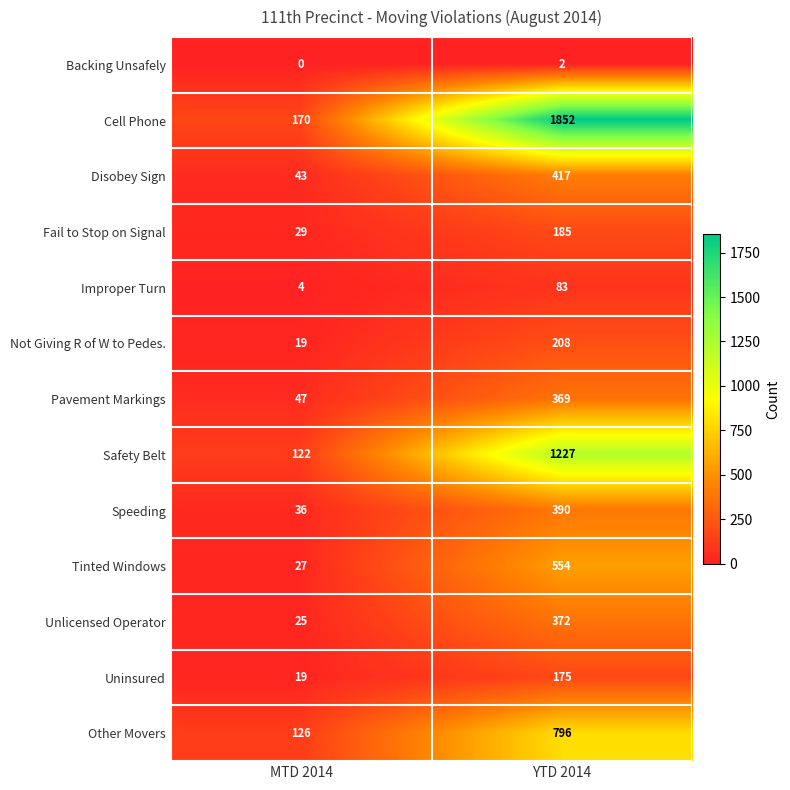

Reading left to right, extract all data points from this chart.

Backing Unsafely: 0	2
Cell Phone: 170	1852
Disobey Sign: 43	417
Fail to Stop on Signal: 29	185
Improper Turn: 4	83
Not Giving R of W to Pedes.: 19	208
Pavement Markings: 47	369
Safety Belt: 122	1227
Speeding: 36	390
Tinted Windows: 27	554
Unlicensed Operator: 25	372
Uninsured: 19	175
Other Movers: 126	796